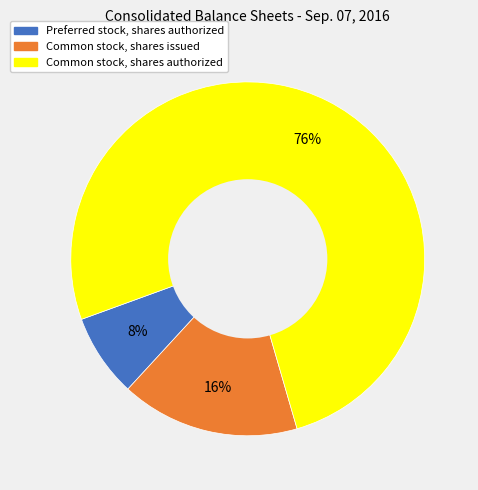

To the nearest percent, what is the combined percentage of Common stock, shares authorized and Common stock, shares issued?

92%